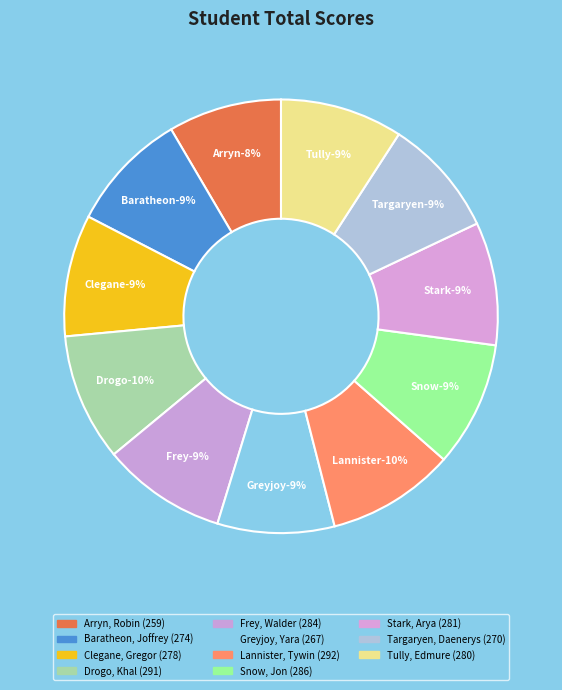

How much of the chart is everything except Tully, Edmure?

90.9%